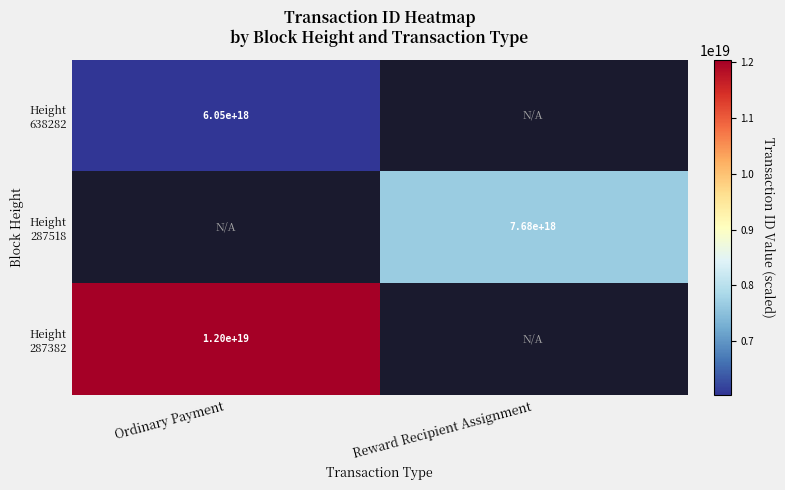

The value of Height 287382 at Ordinary Payment is 12027041446084046848.0. True or false?

True